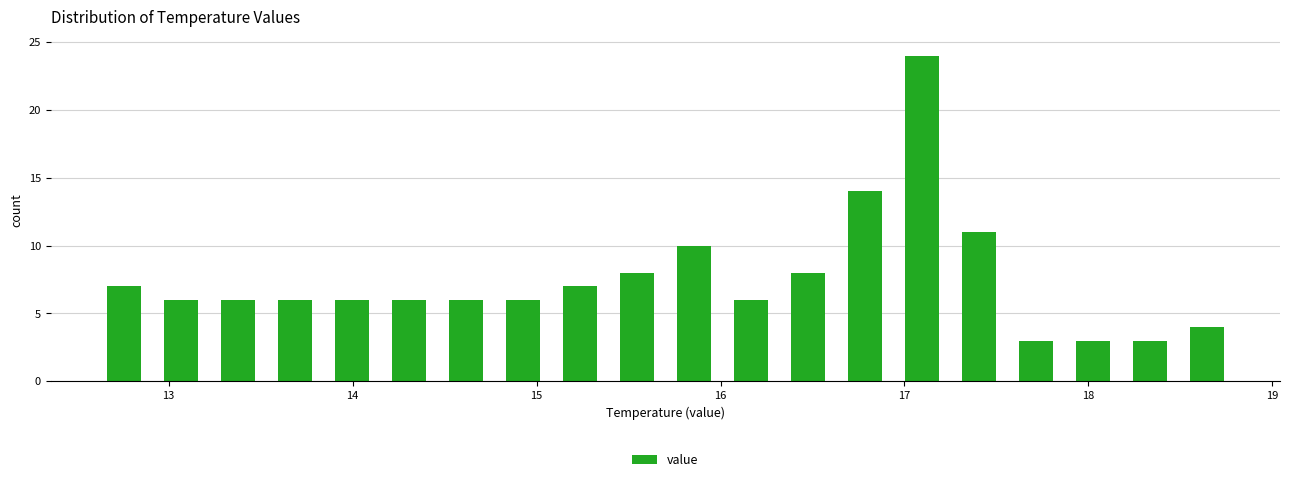

Around what value on the x-axis is the tallest bar? Give the approximate position of its centre, as read against the axis.

17.1